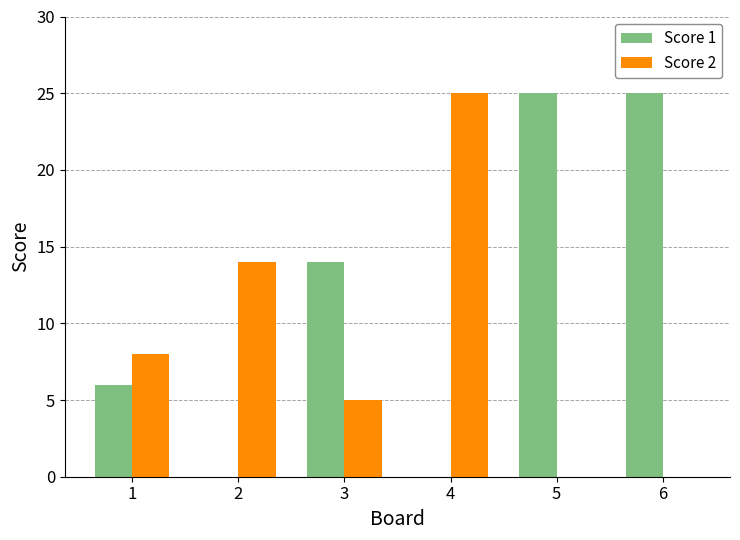

What are all the series names shown in the legend?

Score 1, Score 2